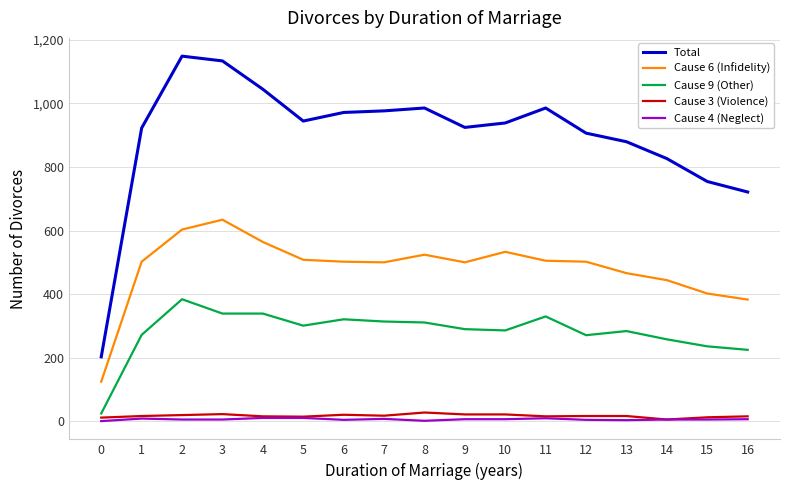

At how many categories does at least one series exceed 347?

16